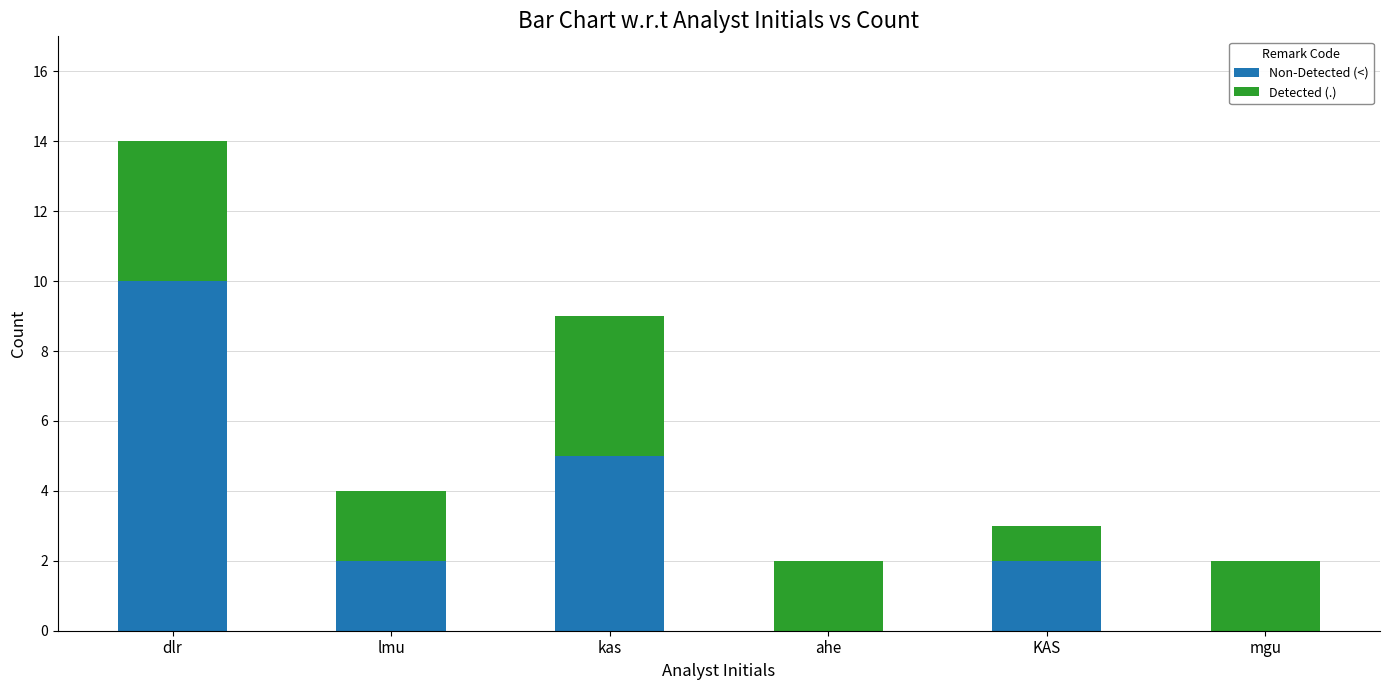

At which category is the sum across all series the highest?

dlr